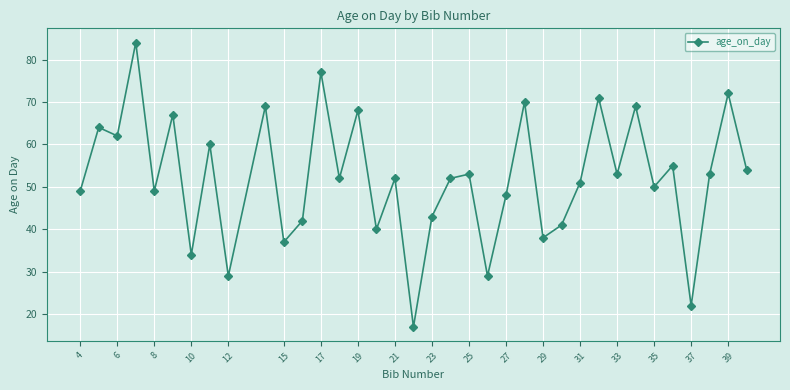

How many interior local valleys (lower than both neighbors) does the data have?

13